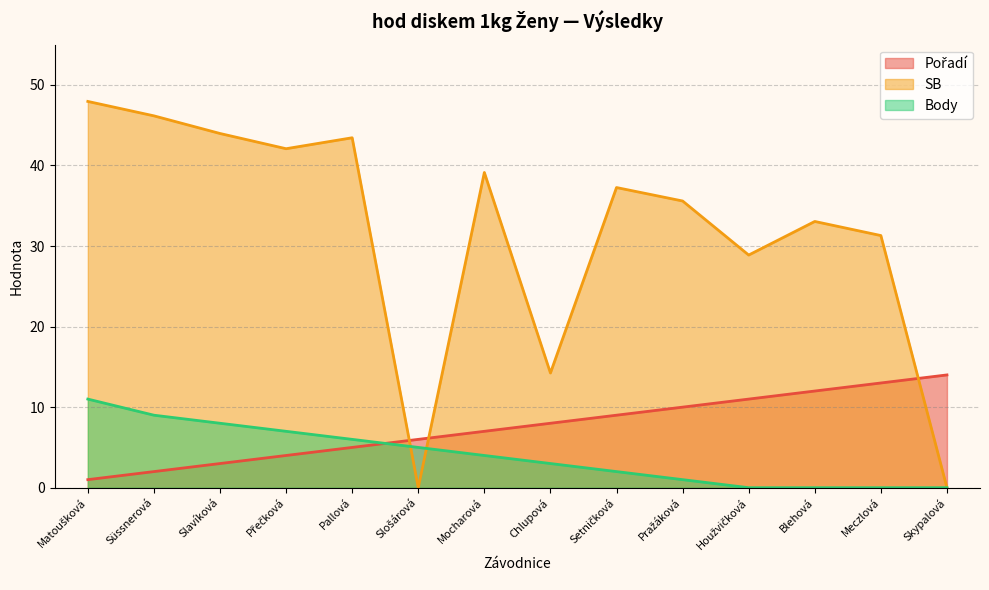

Reading right to left, list all the values displayed in this chart.

Pořadí: 14.0	13.0	12.0	11.0	10.0	9.0	8.0	7.0	6.0	5.0	4.0	3.0	2.0	1.0
SB: 0.0	31.3	33.0	28.9	35.6	37.3	14.2	39.1	0.0	43.4	42.1	44.0	46.2	48.0
Body: 0.0	0.0	0.0	0.0	1.0	2.0	3.0	4.0	5.0	6.0	7.0	8.0	9.0	11.0